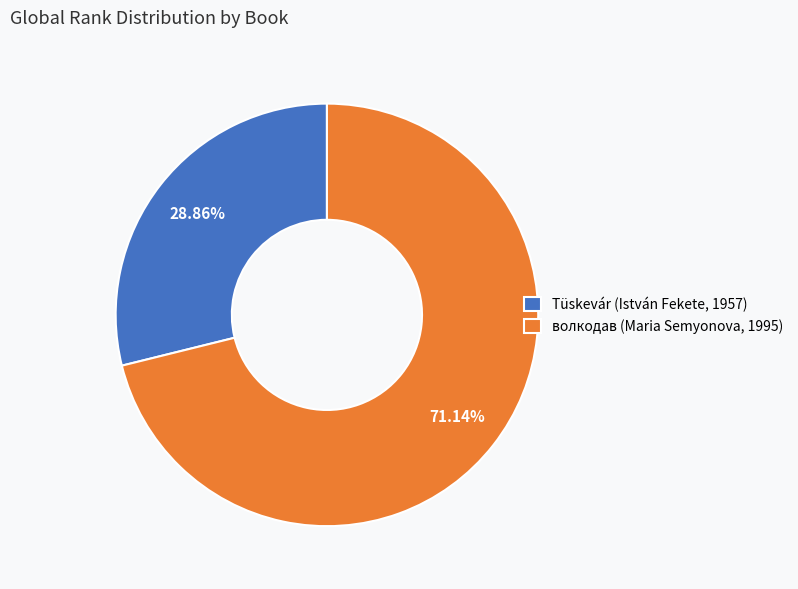

Is it true that волкодав (Maria Semyonova, 1995) is 86% of the pie?

False